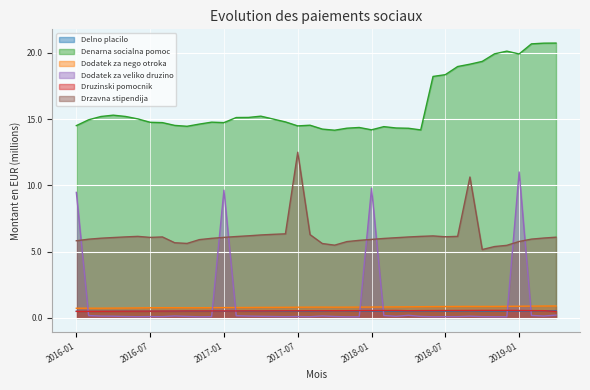

What is the average value of the Drzavna stipendija series?

6.2